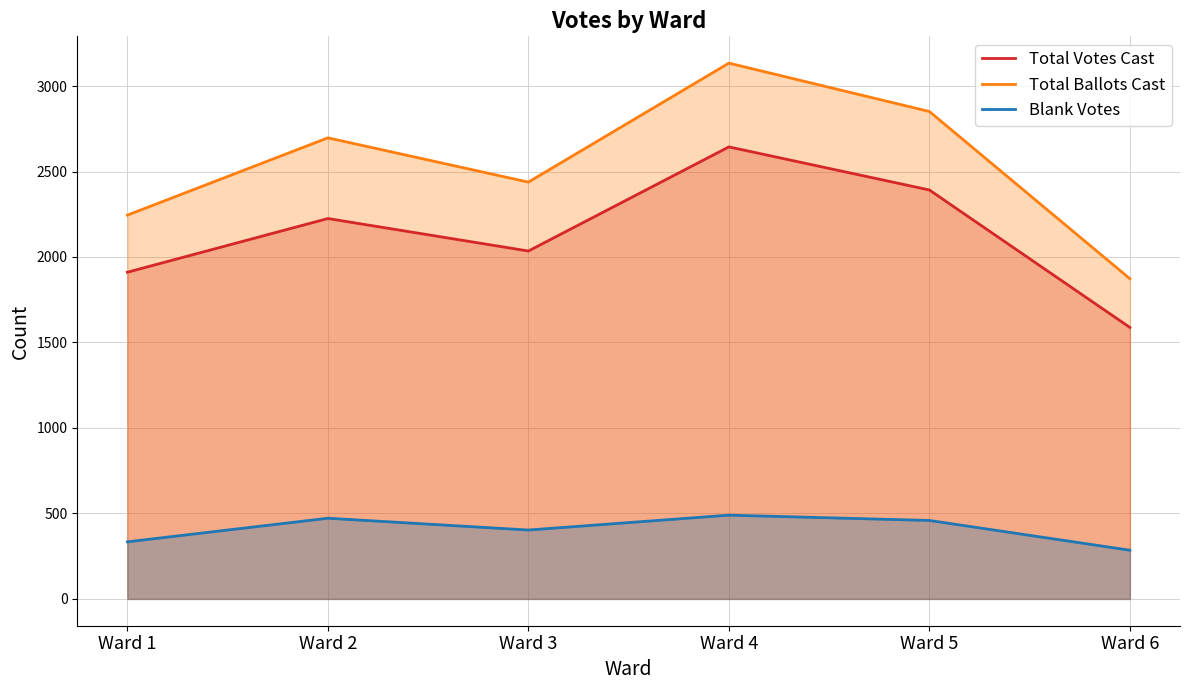

The value of Total Ballots Cast at Ward 2 is 1078. True or false?

False